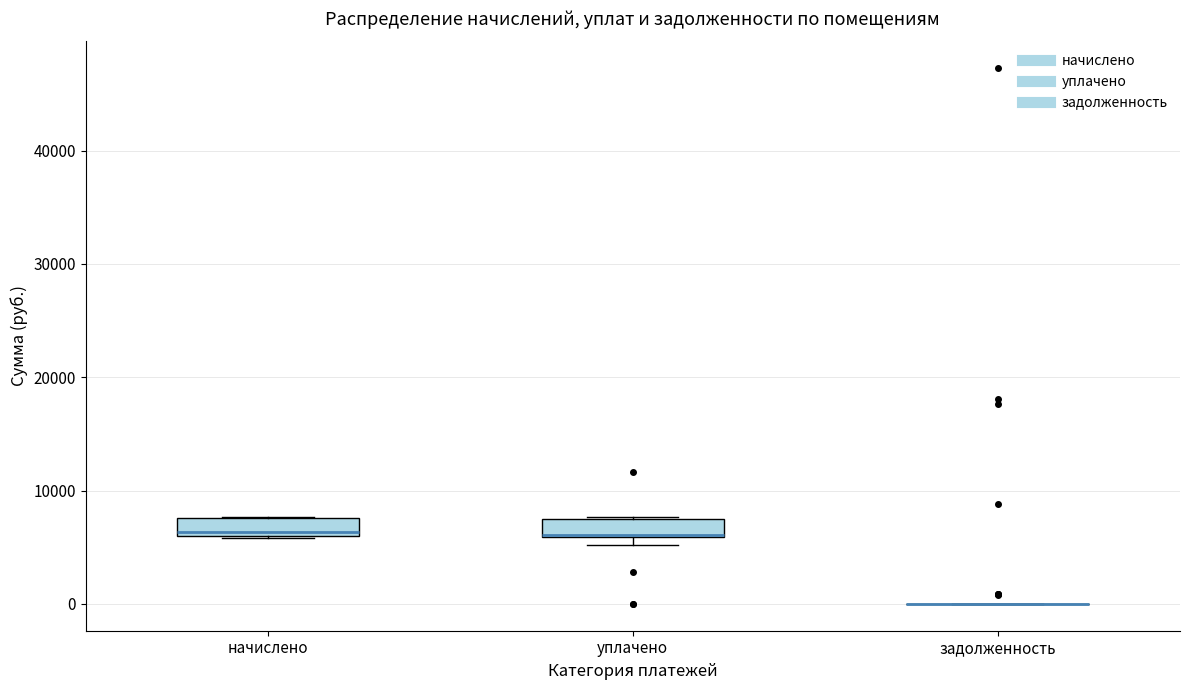

Where is the lower edge of the box for уплачено on the y-axis? The values are not printed on the chart, so give them approximately, as read against the axis.

6000